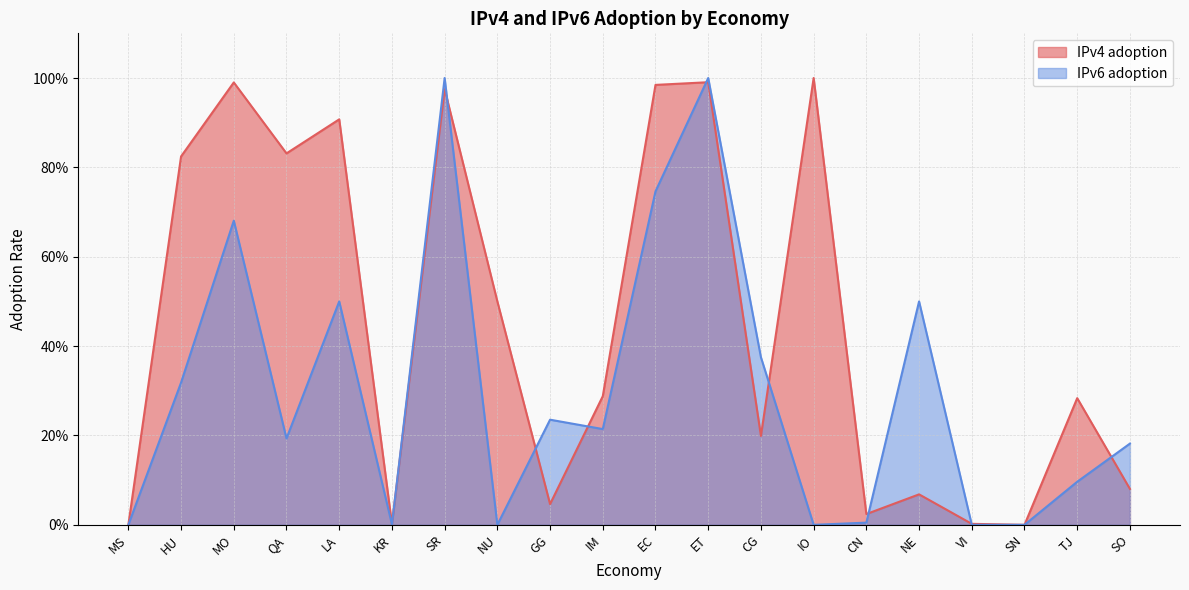

Is the value of IPv4 adoption at ET greater than the value of IPv6 adoption at EC?

Yes